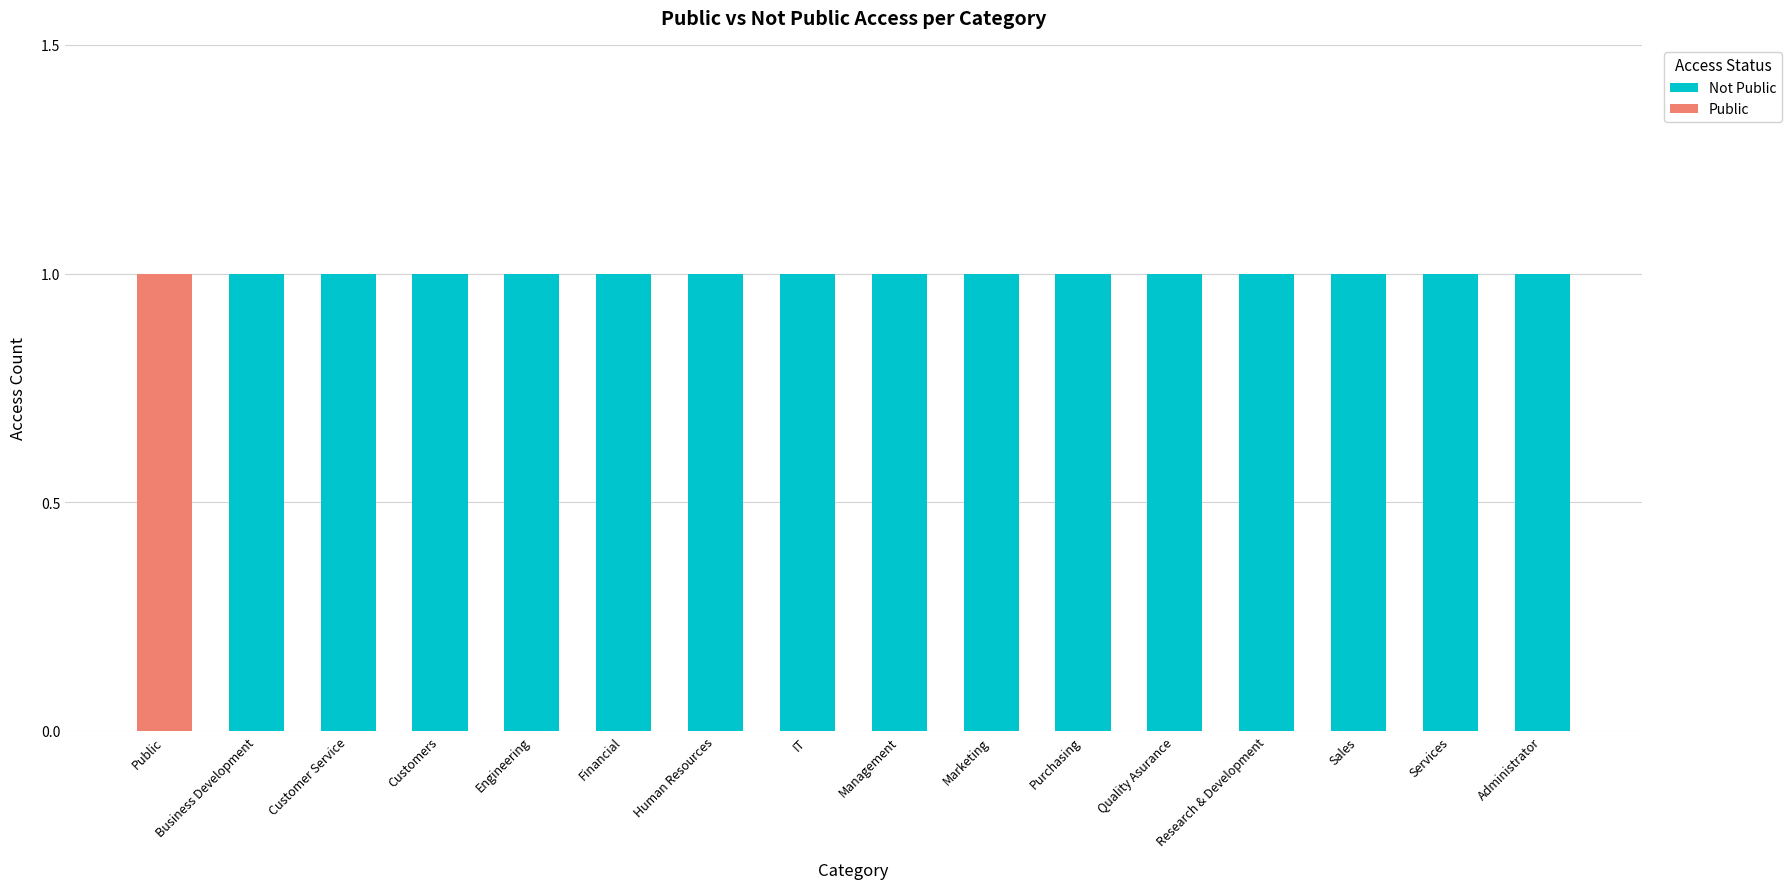

Does the chart contain stacked bars?

Yes